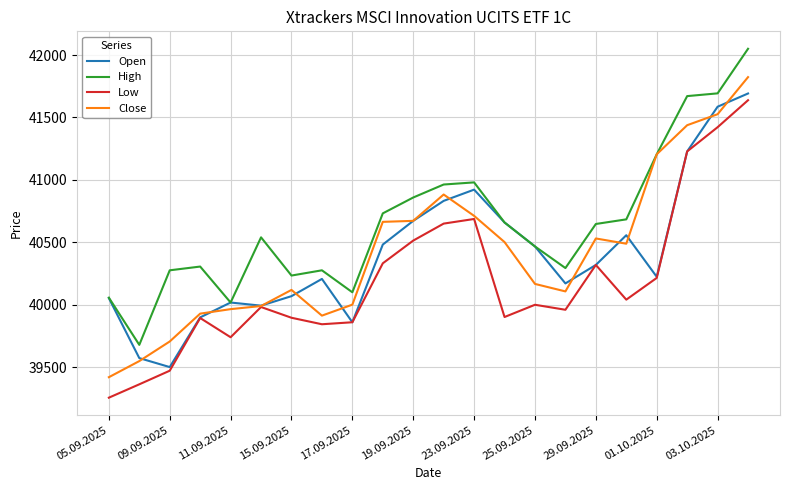

What is the highest value of the High series?

42050